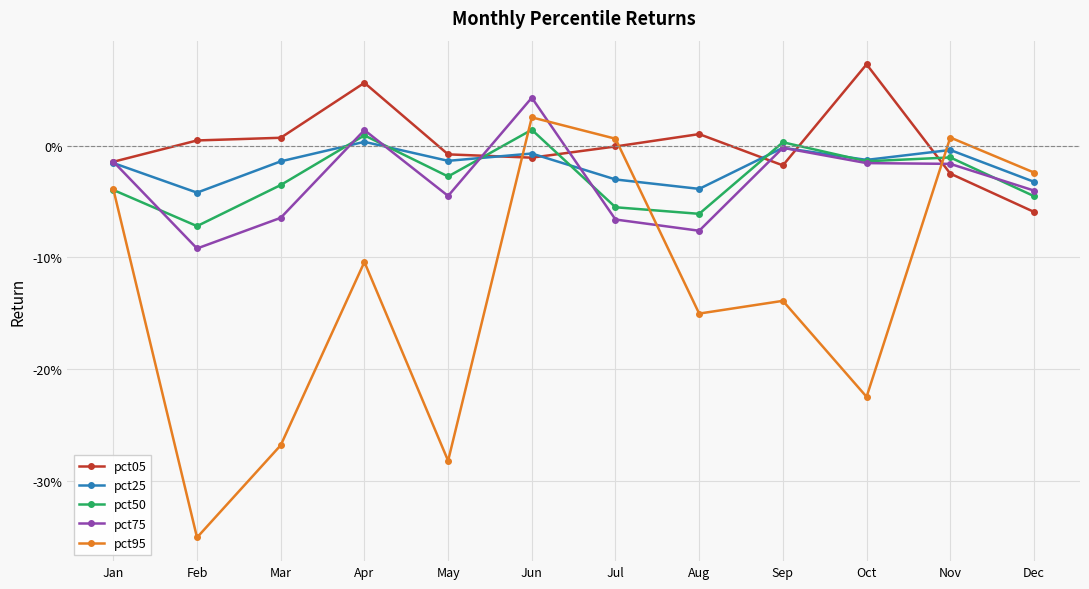

True or false: pct95 and pct50 cross at least once.

True